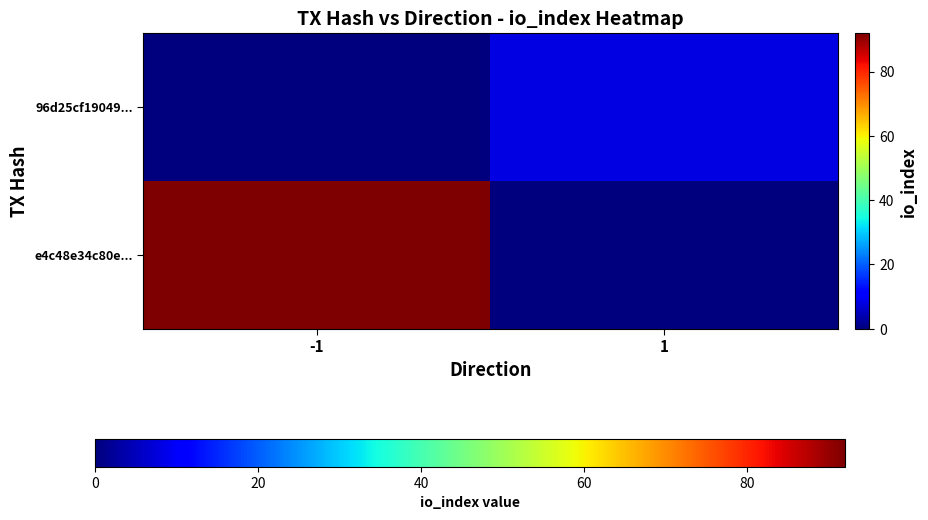

Reading right to left, extract all data points from this chart.

e4c48e34c80e...: 1=0	-1=92
96d25cf19049...: 1=8	-1=0